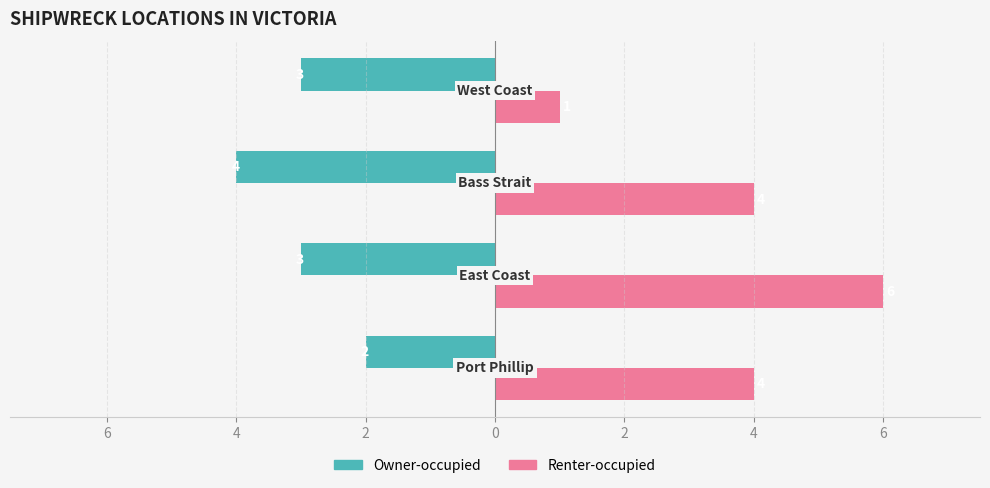

What are all the series names shown in the legend?

Owner-occupied, Renter-occupied